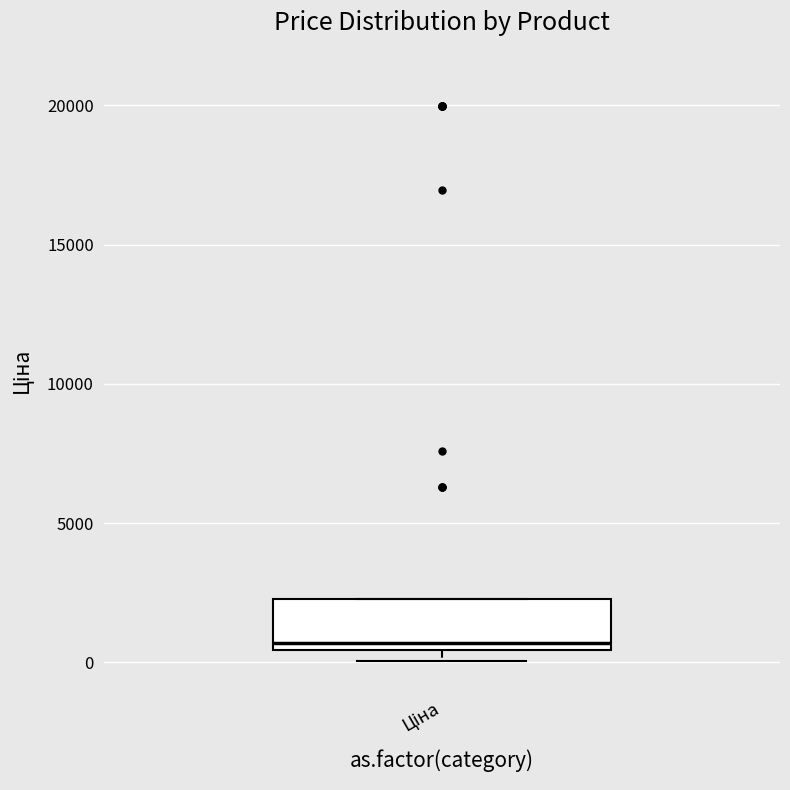

Read this box plot against the y-axis: the position of the median line, the range covered by the box, and the ends of both whiskers. The values are not printed on the chart, so give them approximately, as read against the axis.

median 500 (just above the box's lower edge), box 500 to 2500, whiskers 0 to 2500